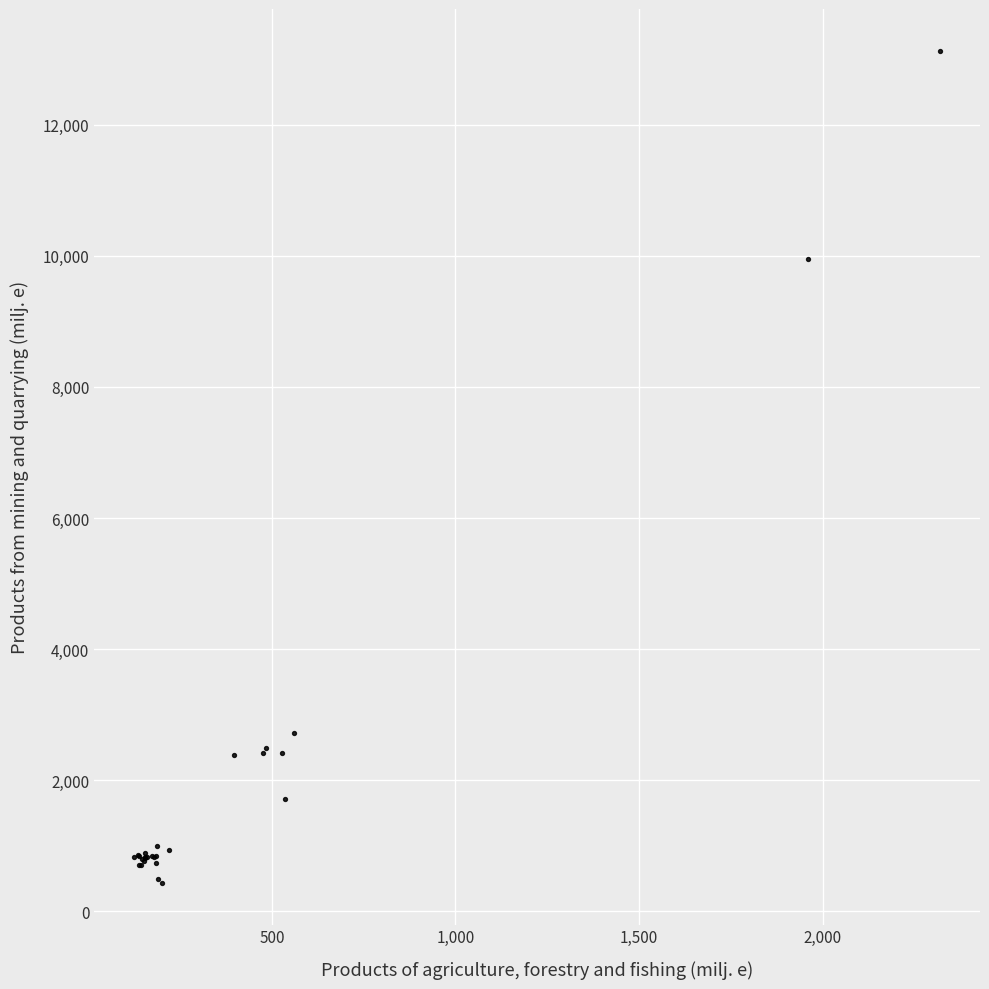

What Y value in the scatter plot is closest to 6781?

9944.5